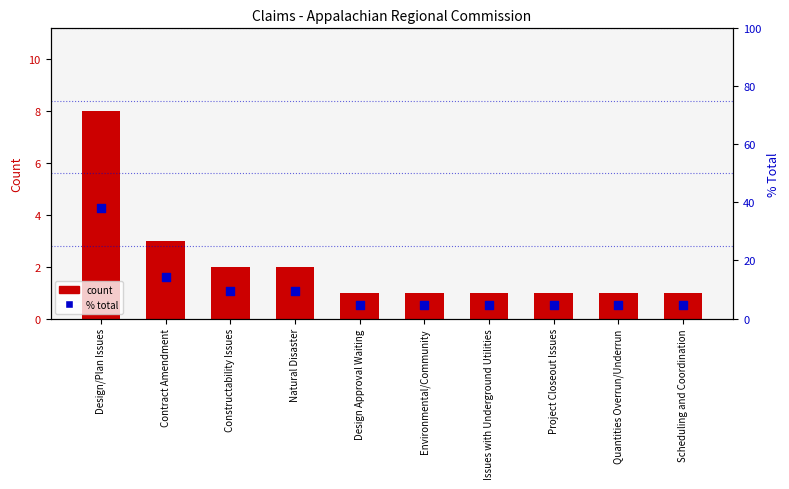

Which series has the largest Y range (max minus min)?

% total